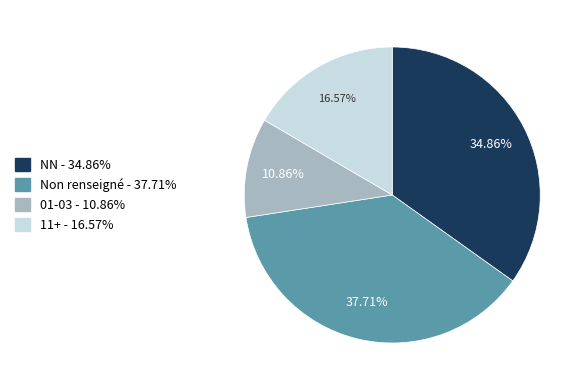

Is there a majority slice in this chart?

No